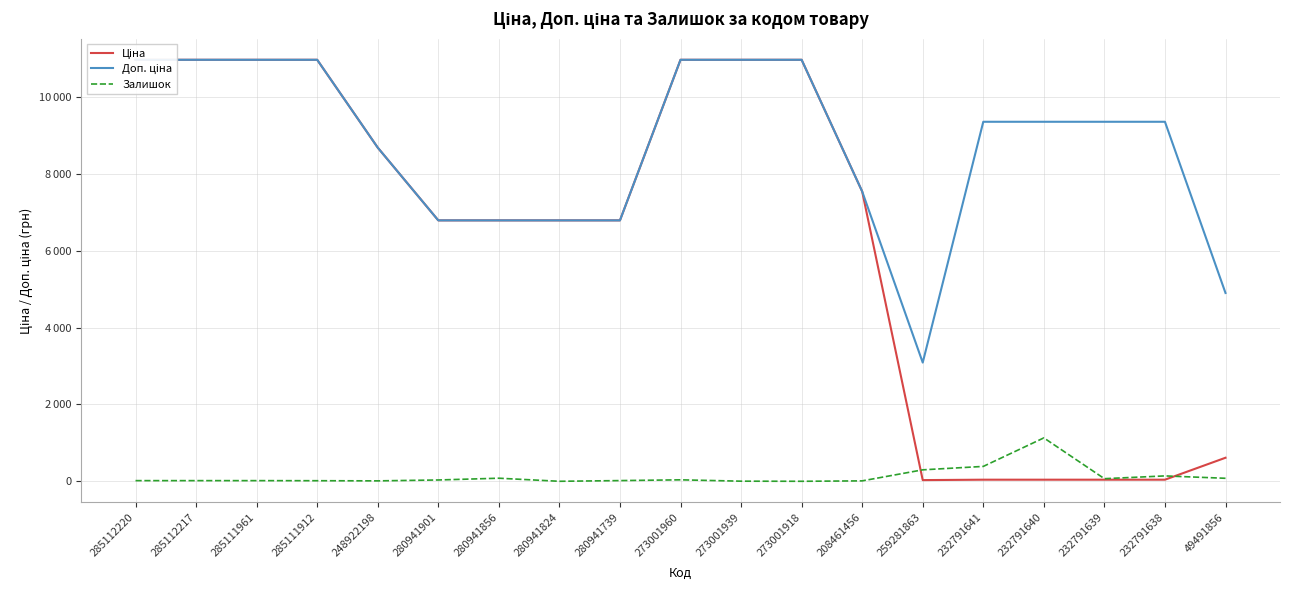

At which category does the chart reach its minimum across all series?

280941824